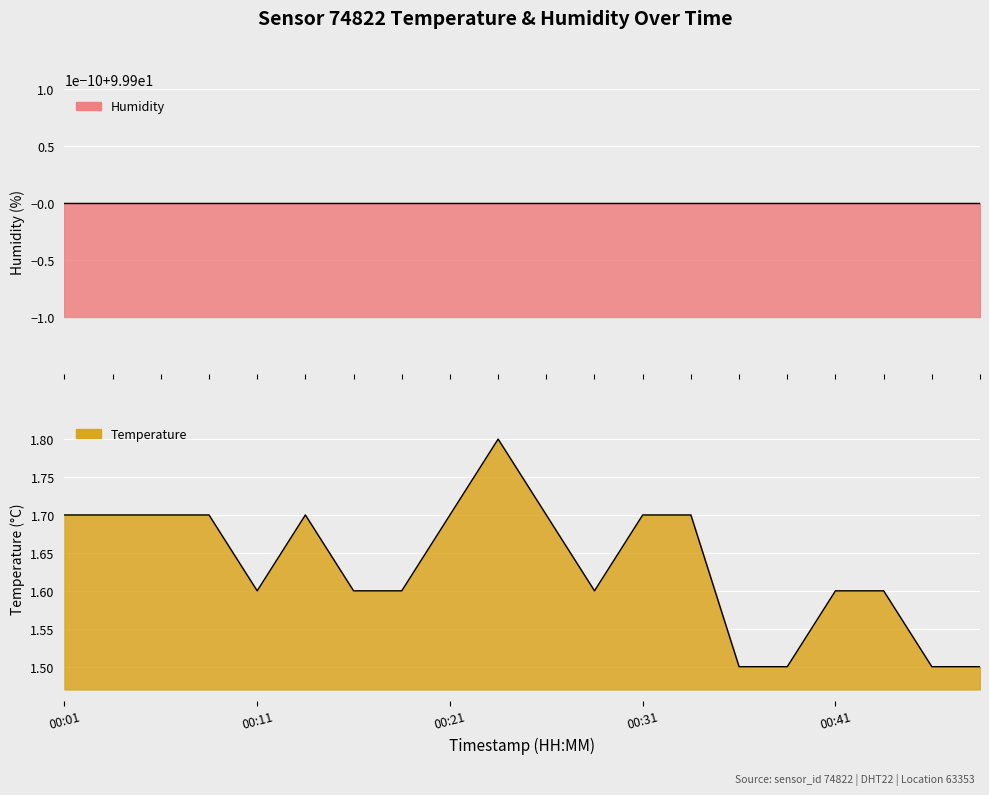

What is the difference between the values at 00:38 and 00:41?

0.1